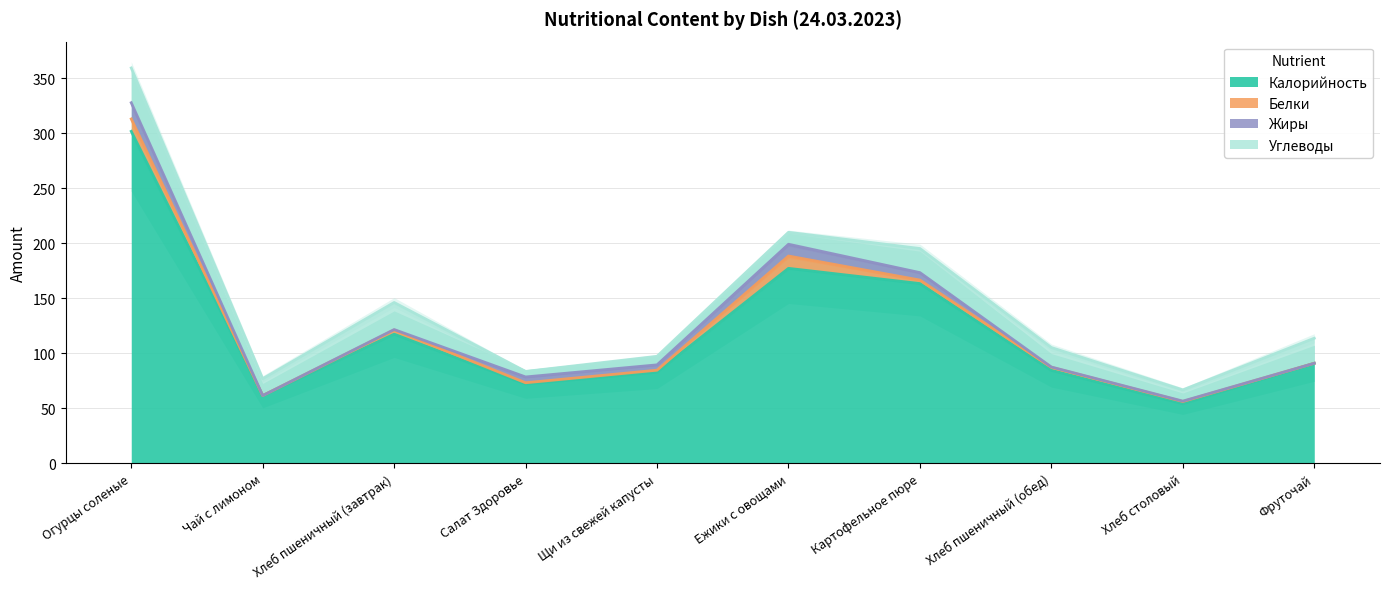

At Ежики с овощами, list the series in order from smallest to largest.

Жиры, Углеводы, Белки, Калорийность